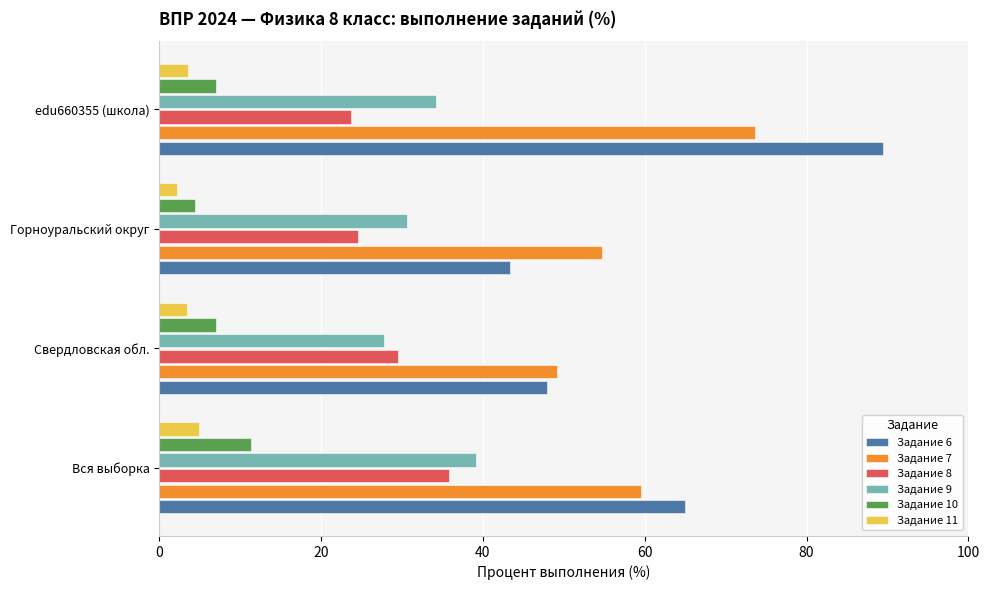

At how many categories does at least one series exceed 52?

3